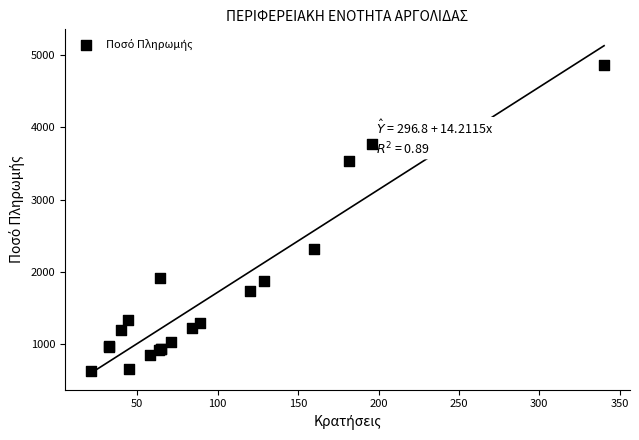

What Y value in the scatter plot is closest to 2743?

2320.0